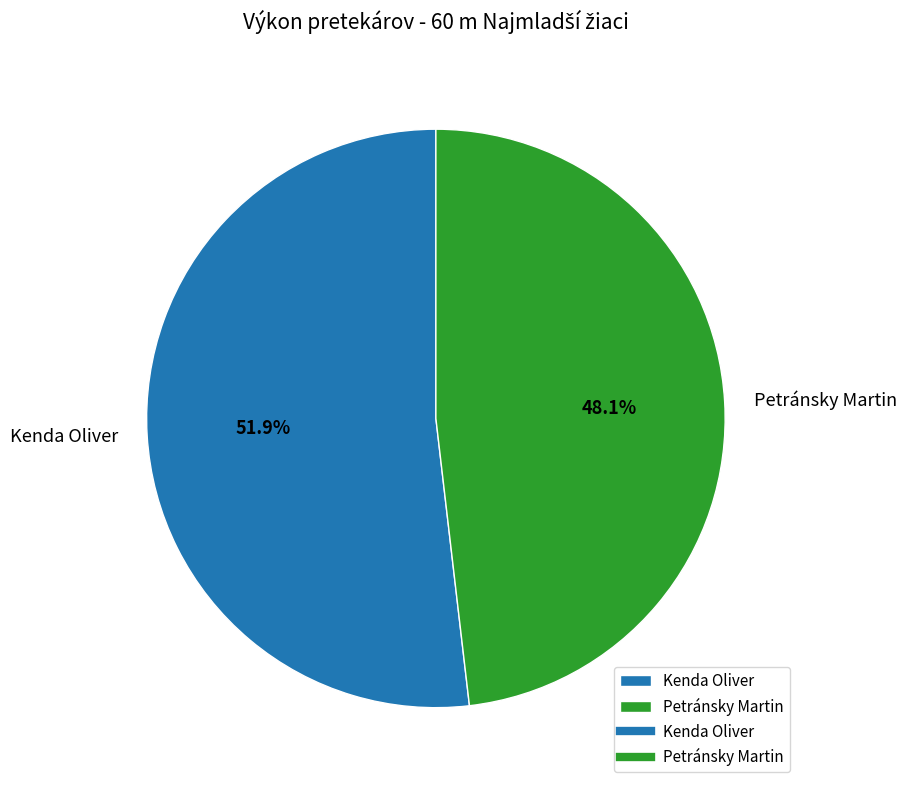

Between Kenda Oliver and Petránsky Martin, which is larger?

Kenda Oliver